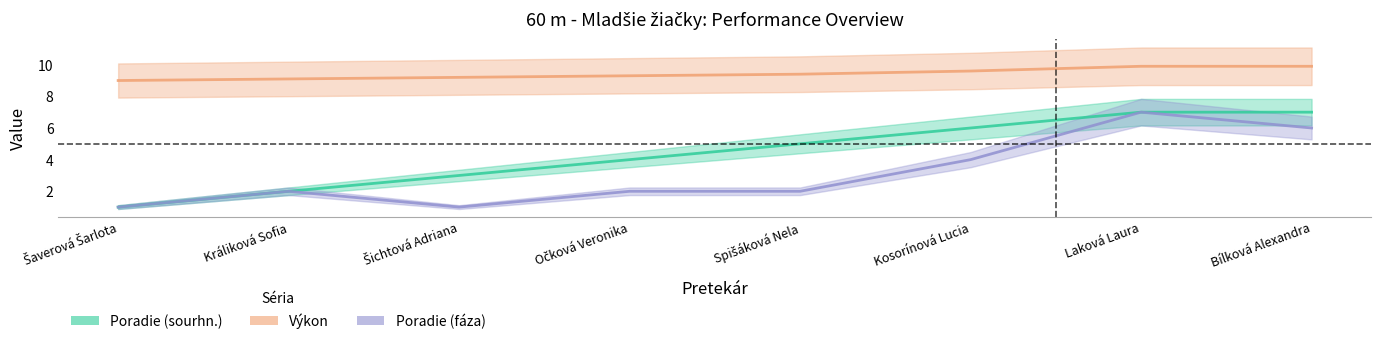

What is the label of the 7th point from the right?

Králiková Sofia